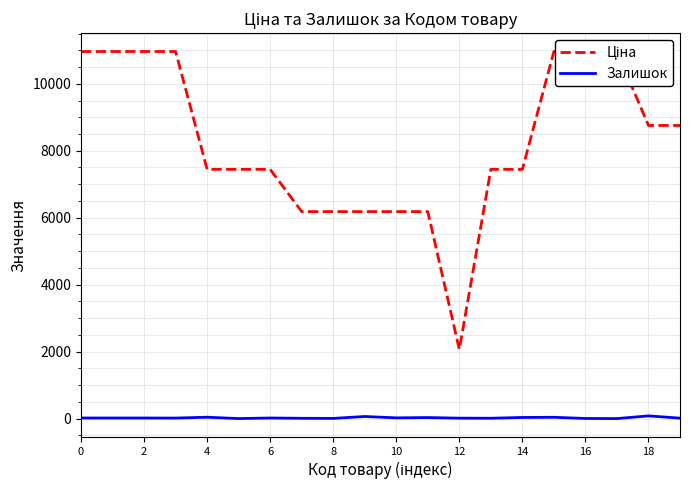

True or false: Ціна and Залишок cross at least once.

False